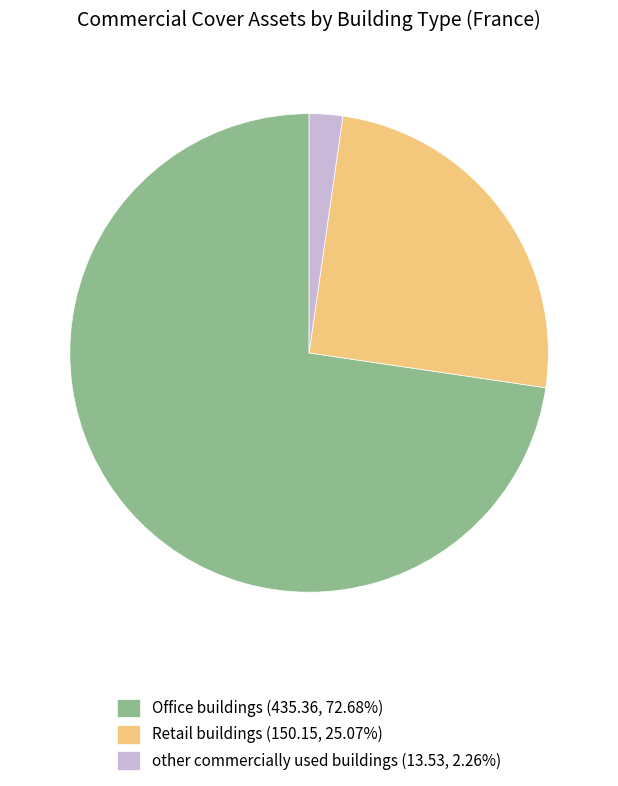

Do Retail buildings (150.15, 25.07%) and other commercially used buildings (13.53, 2.26%) together represent more than half of the pie?

No